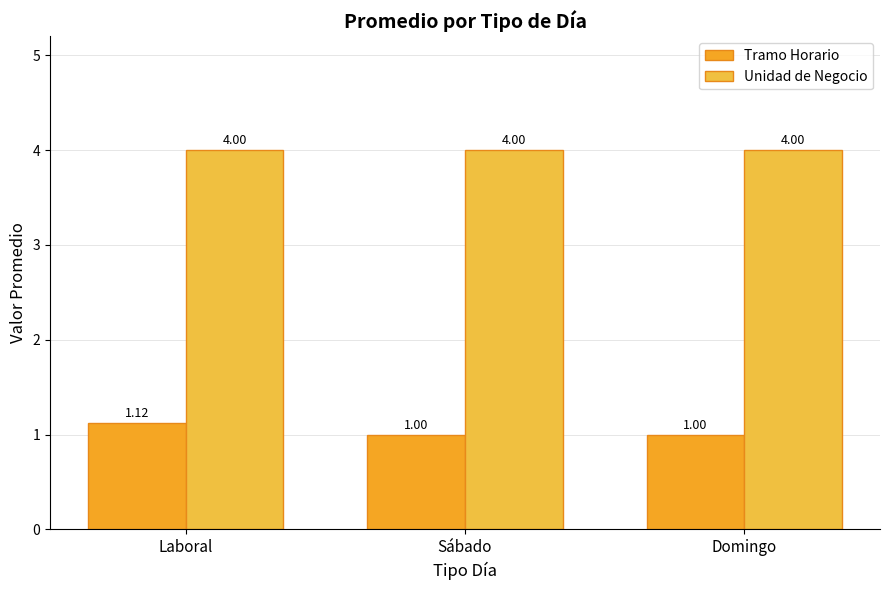

At which category is the sum across all series the highest?

Laboral